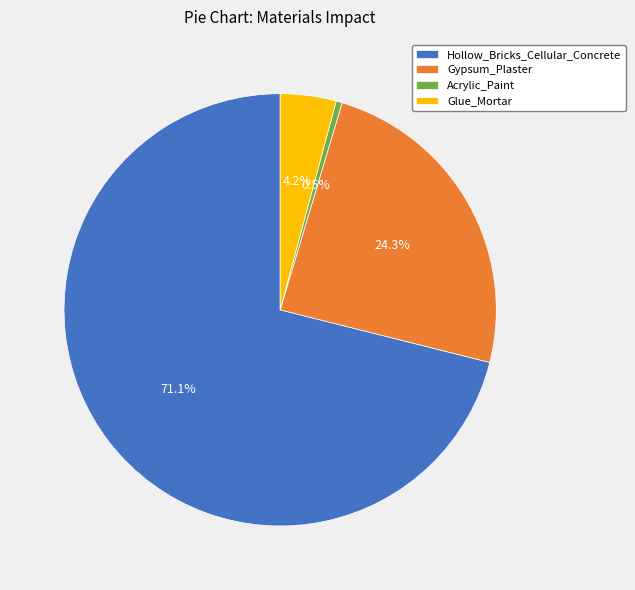

Count the number of slices in the pie.

4